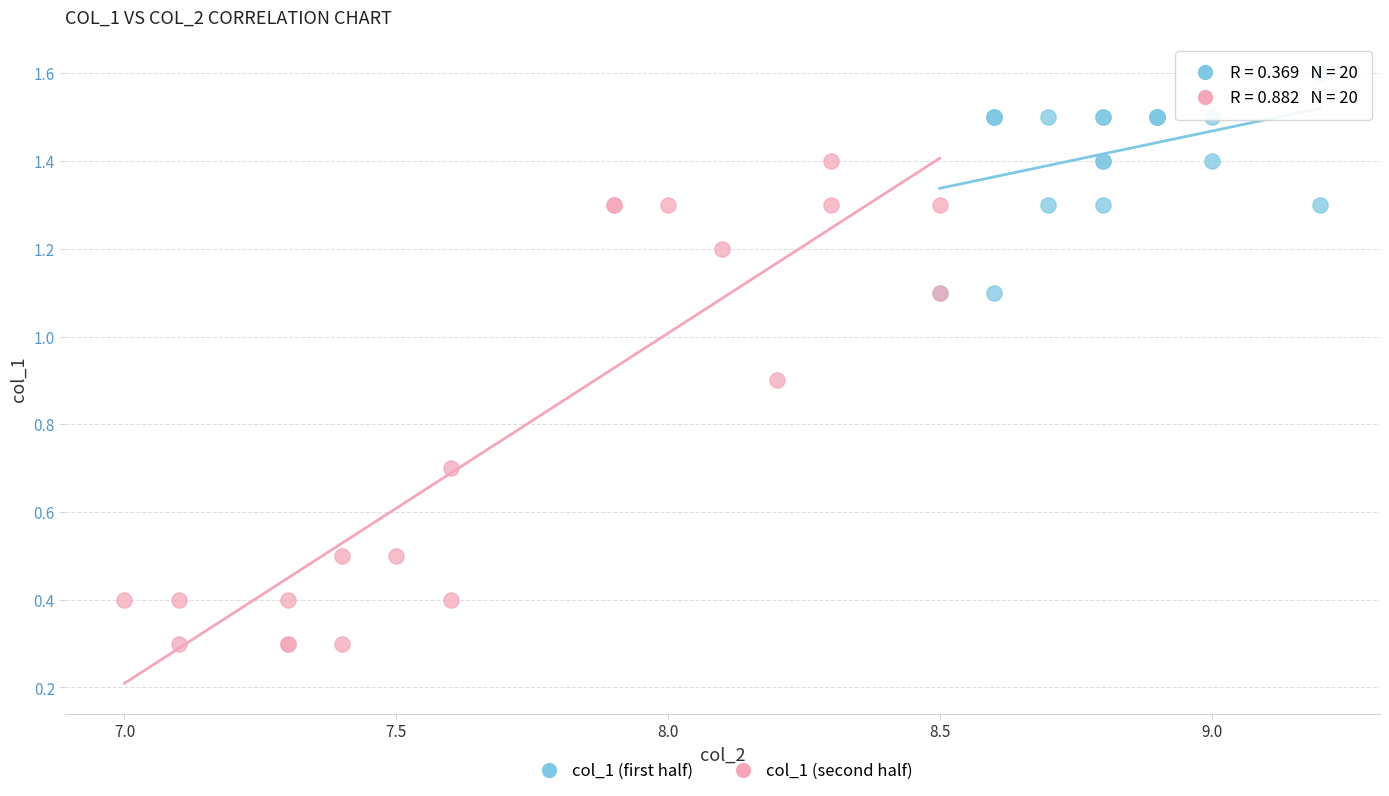

Which series contains the lowest Y value?

col_1 (second half)